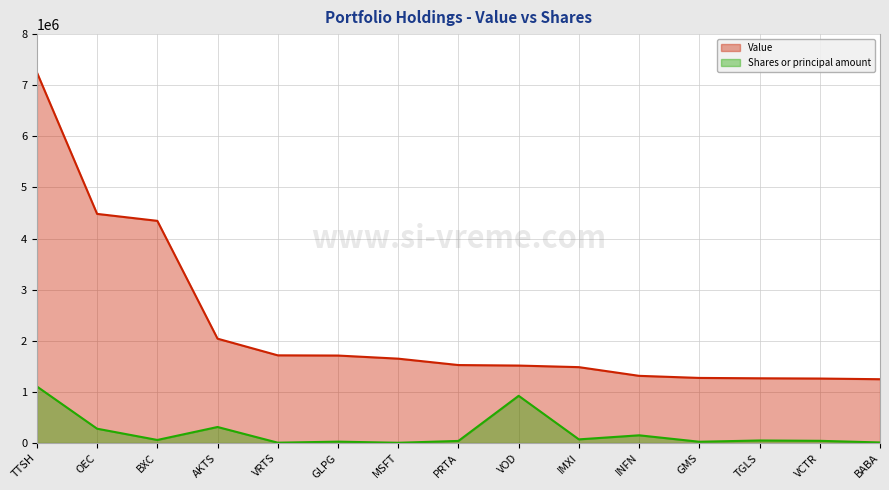

Between PRTA and AKTS, which is larger?

AKTS